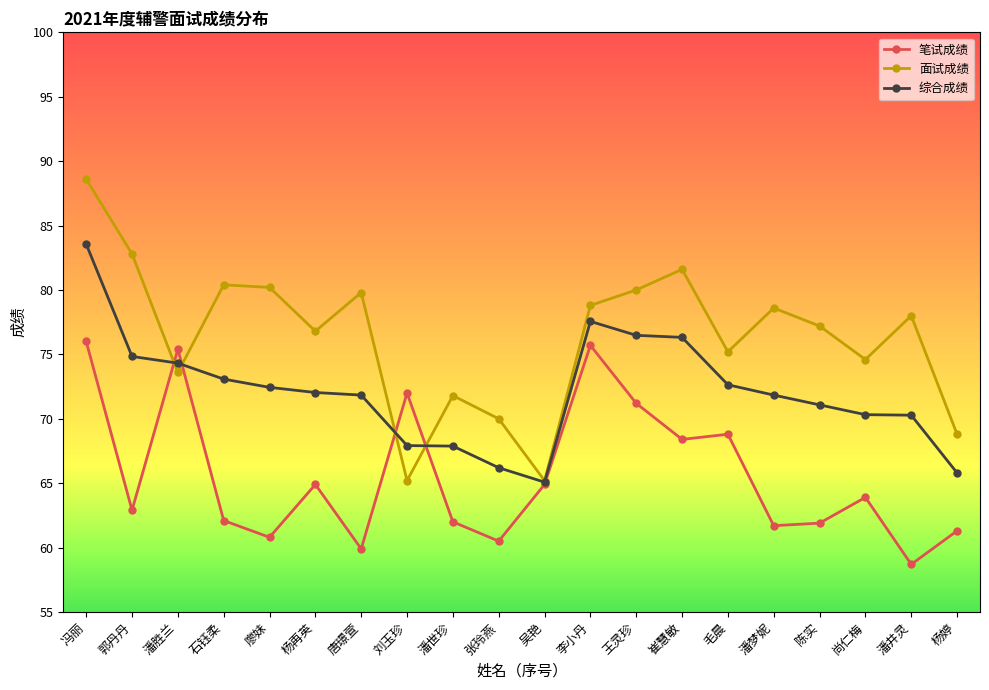

Which series has the largest total across all categories?

面试成绩